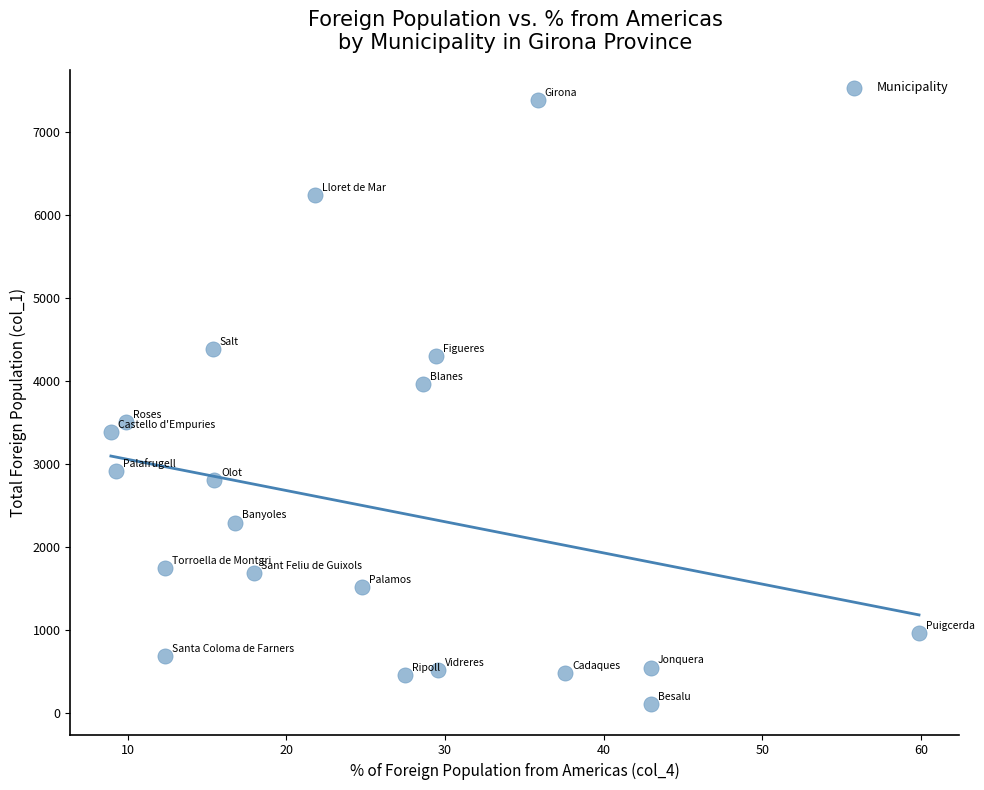

What is the range of Y values (max minus min)?

7279